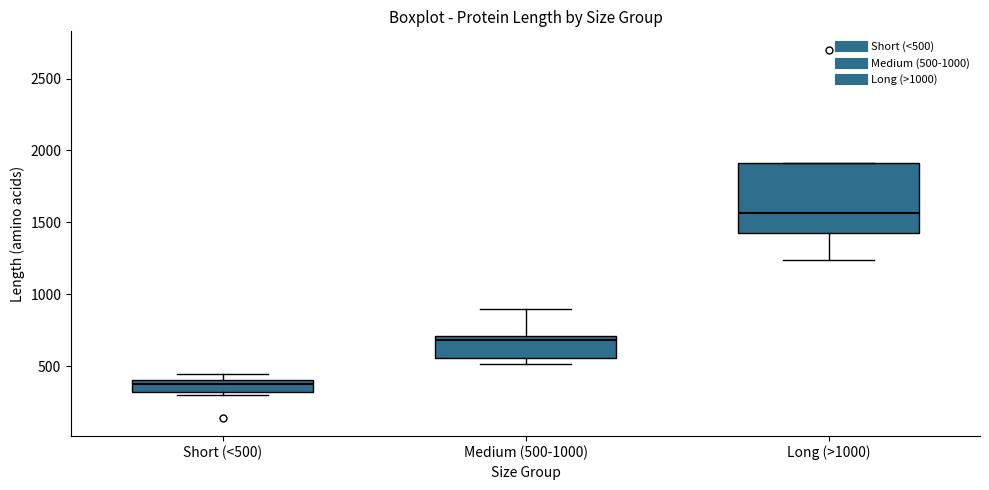

Where is the lower edge of the box for Medium (500-1000) on the y-axis? The values are not printed on the chart, so give them approximately, as read against the axis.

550